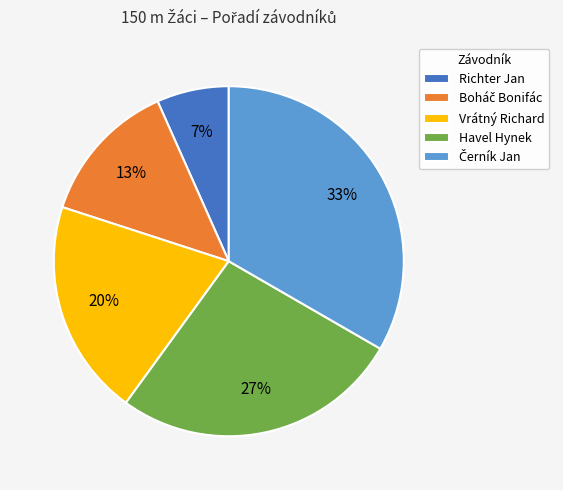

How many segments does this pie chart have?

5